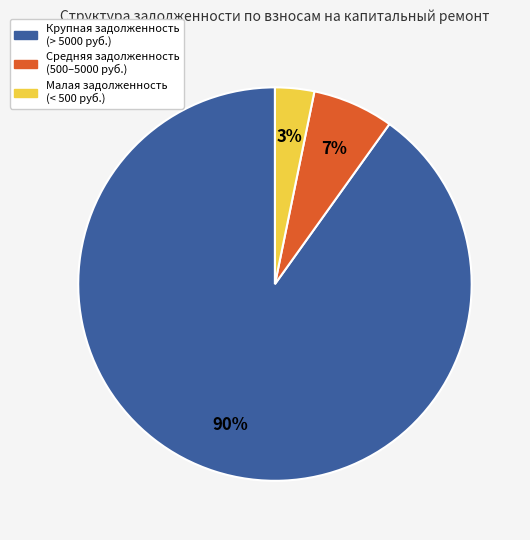

Which category has the smallest portion of the pie?

Малая задолженность (< 500 руб.)